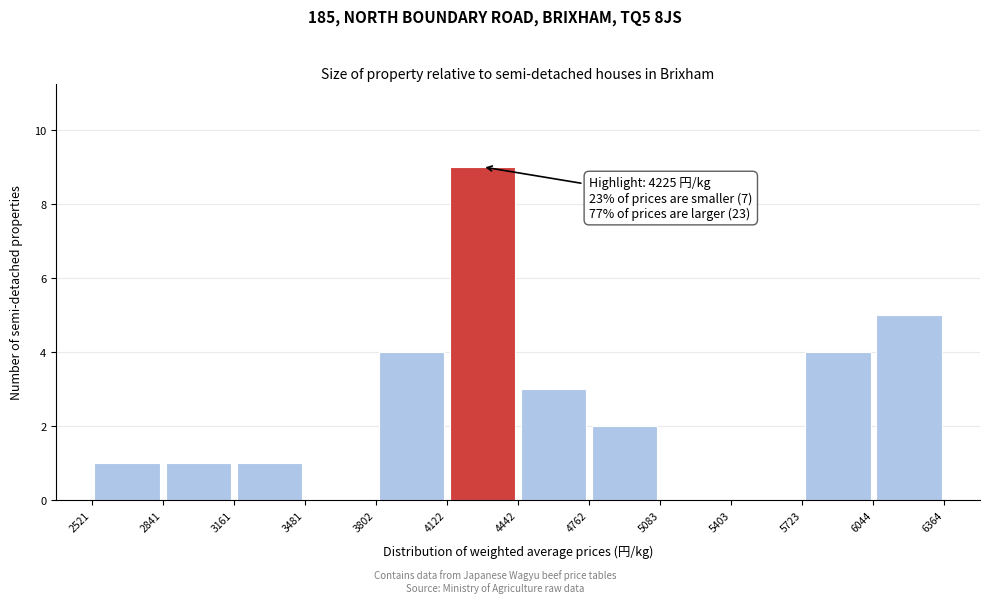

Which range on the x-axis has the tallest bar?

4122 to 4442